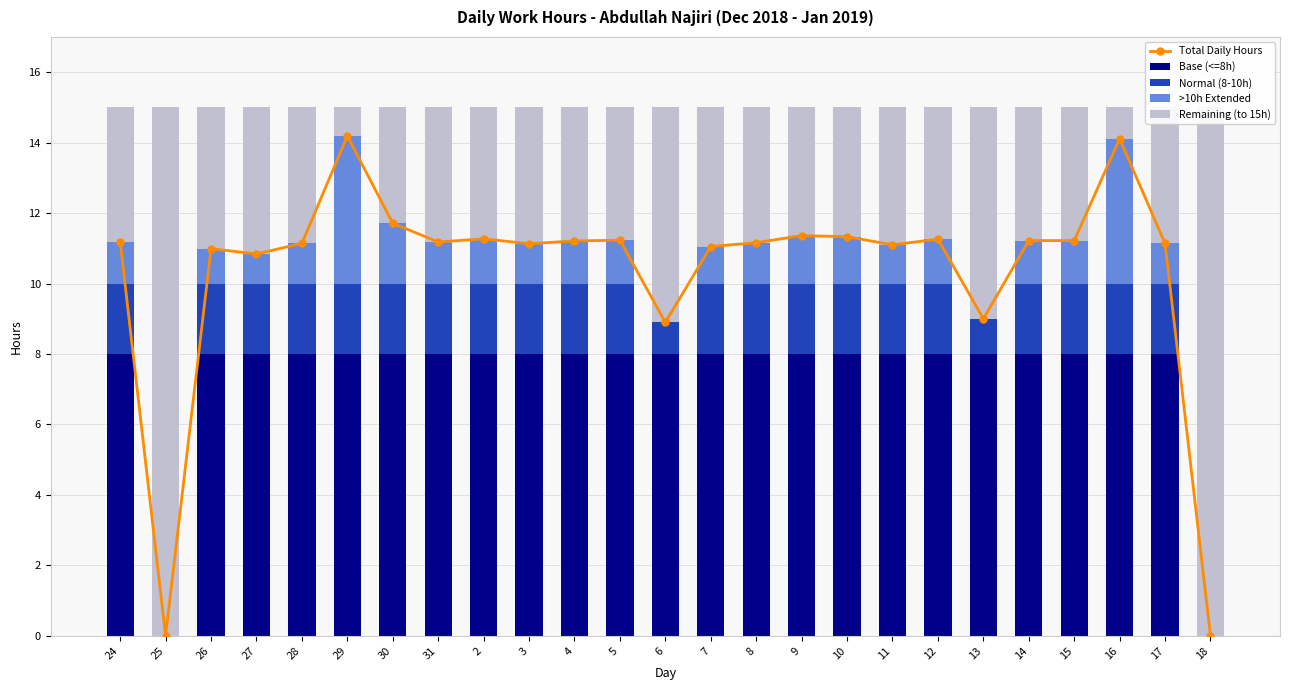

Reading left to right, transcribe all the data shown in this chart.

Total Daily Hours: 11.2	0.0	11.0	10.8	11.1	14.2	11.7	11.2	11.3	11.1	11.2	11.2	8.9	11.1	11.2	11.4	11.3	11.1	11.3	9.0	11.2	11.2	14.1	11.1	0.0
Base (<=8h): 8.0	0.0	8.0	8.0	8.0	8.0	8.0	8.0	8.0	8.0	8.0	8.0	8.0	8.0	8.0	8.0	8.0	8.0	8.0	8.0	8.0	8.0	8.0	8.0	0.0
Normal (8-10h): 2.0	0.0	2.0	2.0	2.0	2.0	2.0	2.0	2.0	2.0	2.0	2.0	0.9	2.0	2.0	2.0	2.0	2.0	2.0	1.0	2.0	2.0	2.0	2.0	0.0
>10h Extended: 1.2	0.0	1.0	0.8	1.1	4.2	1.7	1.2	1.3	1.1	1.2	1.2	0.0	1.1	1.2	1.4	1.3	1.1	1.3	0.0	1.2	1.2	4.1	1.1	0.0
Remaining (to 15h): 3.8	15.0	4.0	4.2	3.9	0.8	3.3	3.8	3.7	3.9	3.8	3.8	6.1	3.9	3.8	3.6	3.7	3.9	3.7	6.0	3.8	3.8	0.9	3.9	15.0